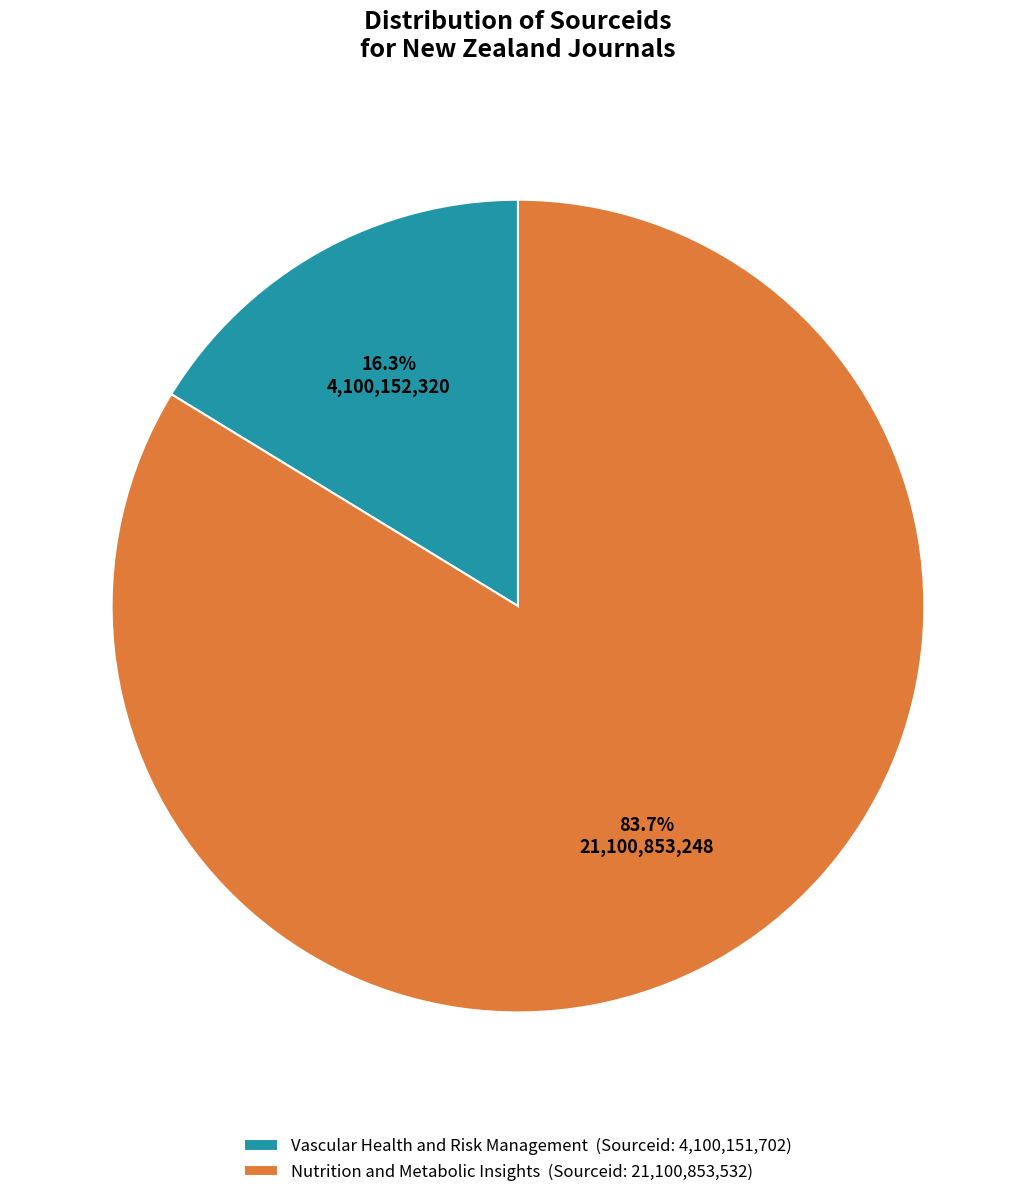

How many segments does this pie chart have?

2